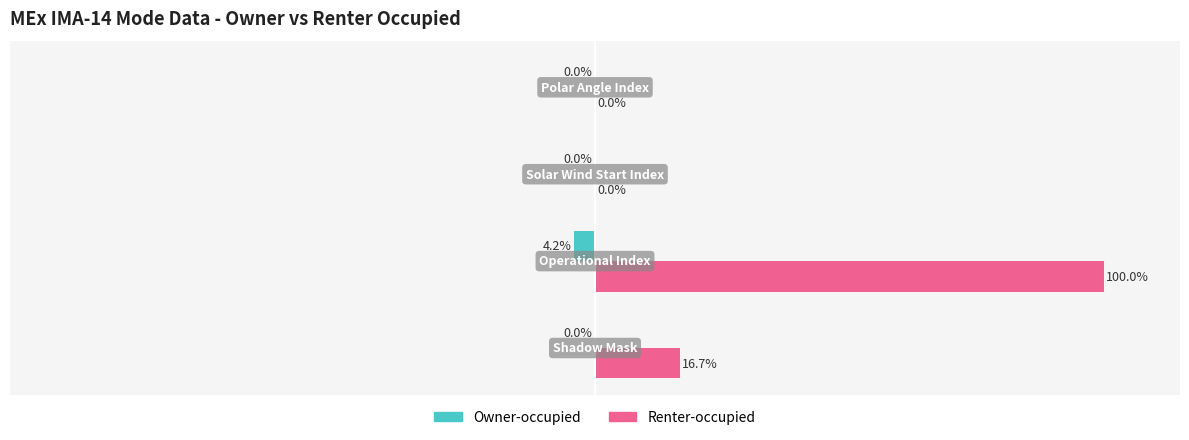

Which series has the largest total across all categories?

Renter-occupied